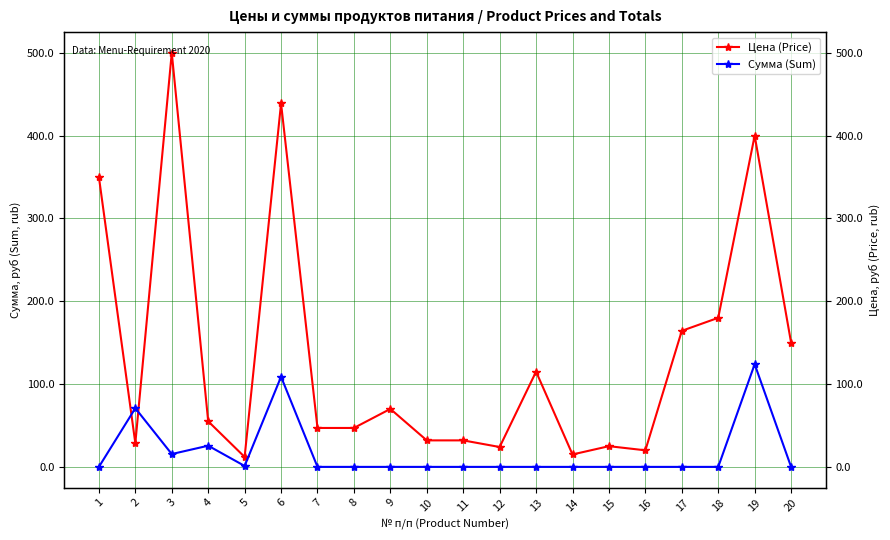

Reading right to left, list all the values displayed in this chart.

Цена (Price): 150.0	400.0	180.0	164.3	20.0	25.0	15.0	115.0	24.0	32.0	32.0	70.0	47.0	47.0	438.9	12.0	55.0	500.0	28.6	350.0
Сумма (Sum): 0.0	124.0	0.0	0.0	0.0	0.0	0.0	0.0	0.0	0.0	0.0	0.0	0.0	0.0	108.8	1.1	25.6	15.5	70.9	0.0